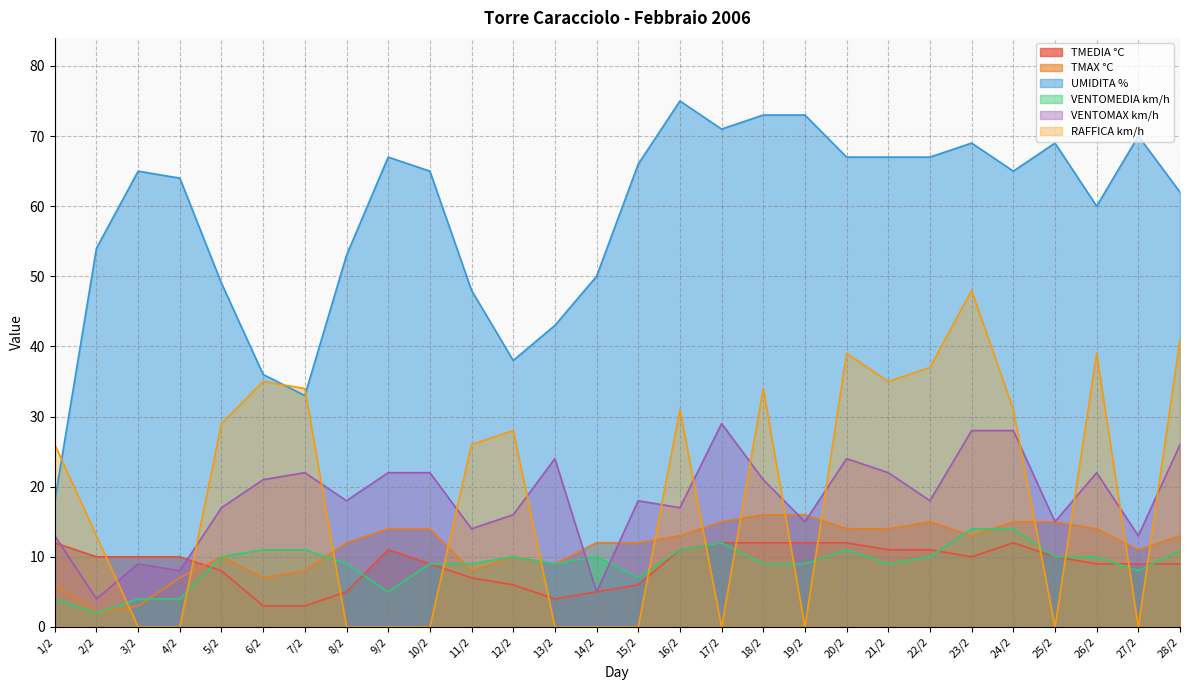

Which has a higher value, 24/2 or 16/2?

24/2